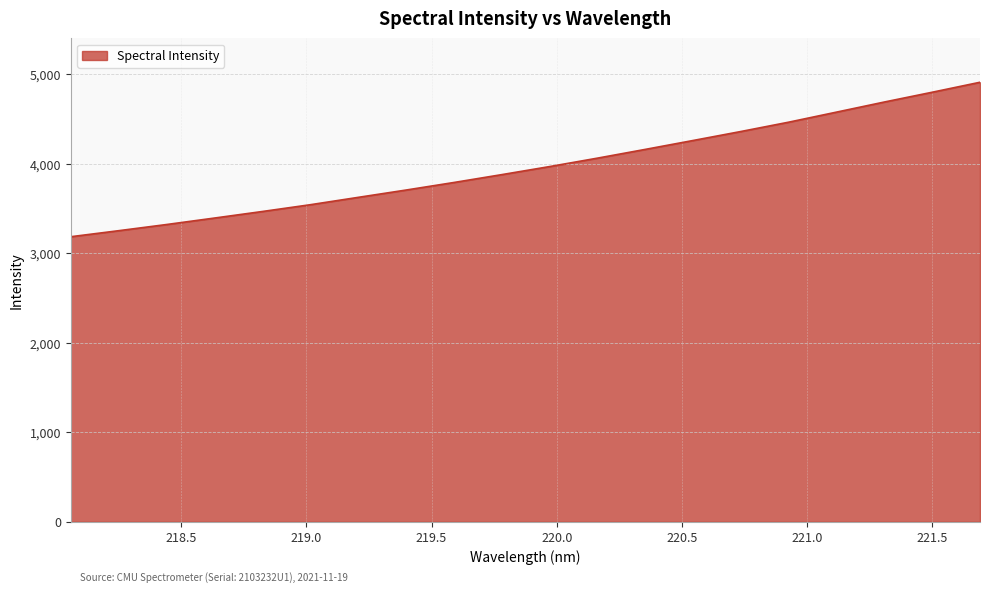

What is the difference between the maximum and minimum values?

1724.5